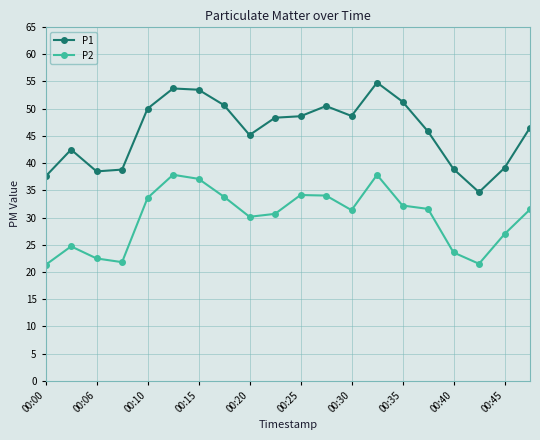

How many data points does each series have?

20